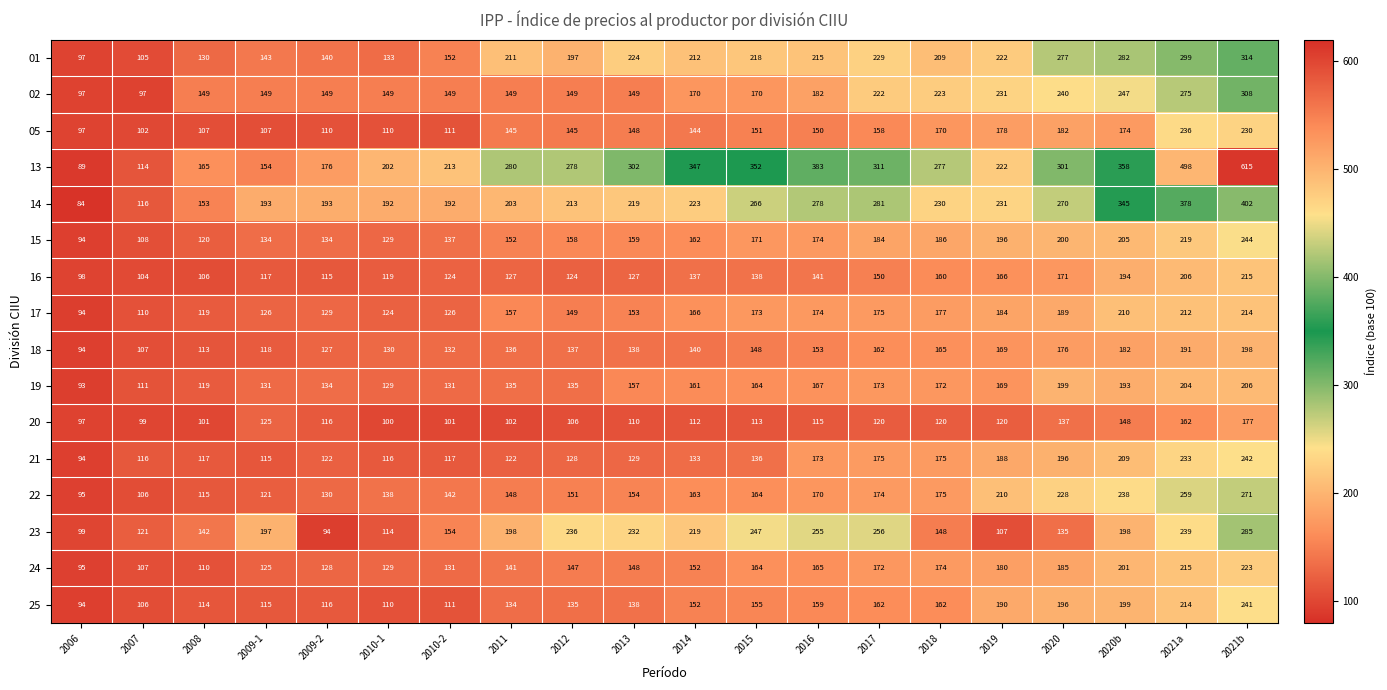

Where is 15 nearest to the value 169?

2015